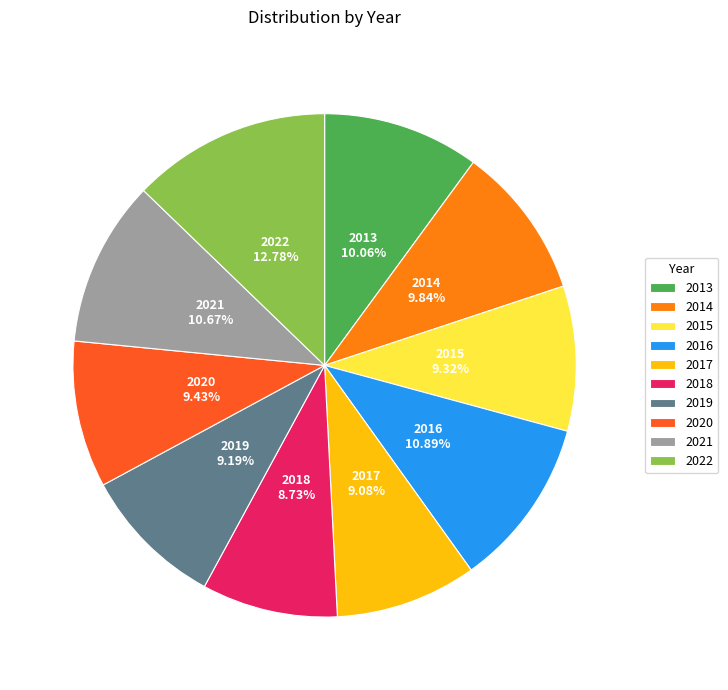

Which category has the biggest portion of the pie?

2022